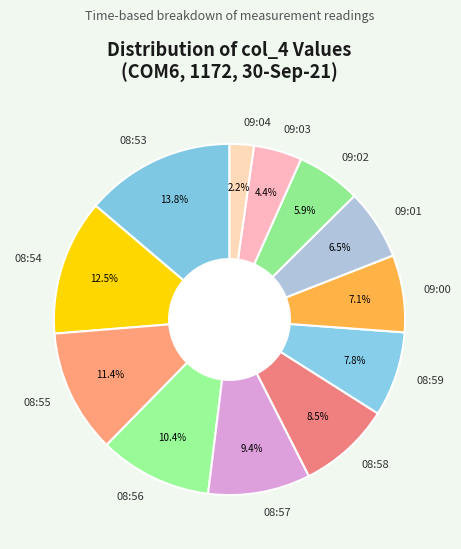

Is 09:00 the majority of the pie?

No